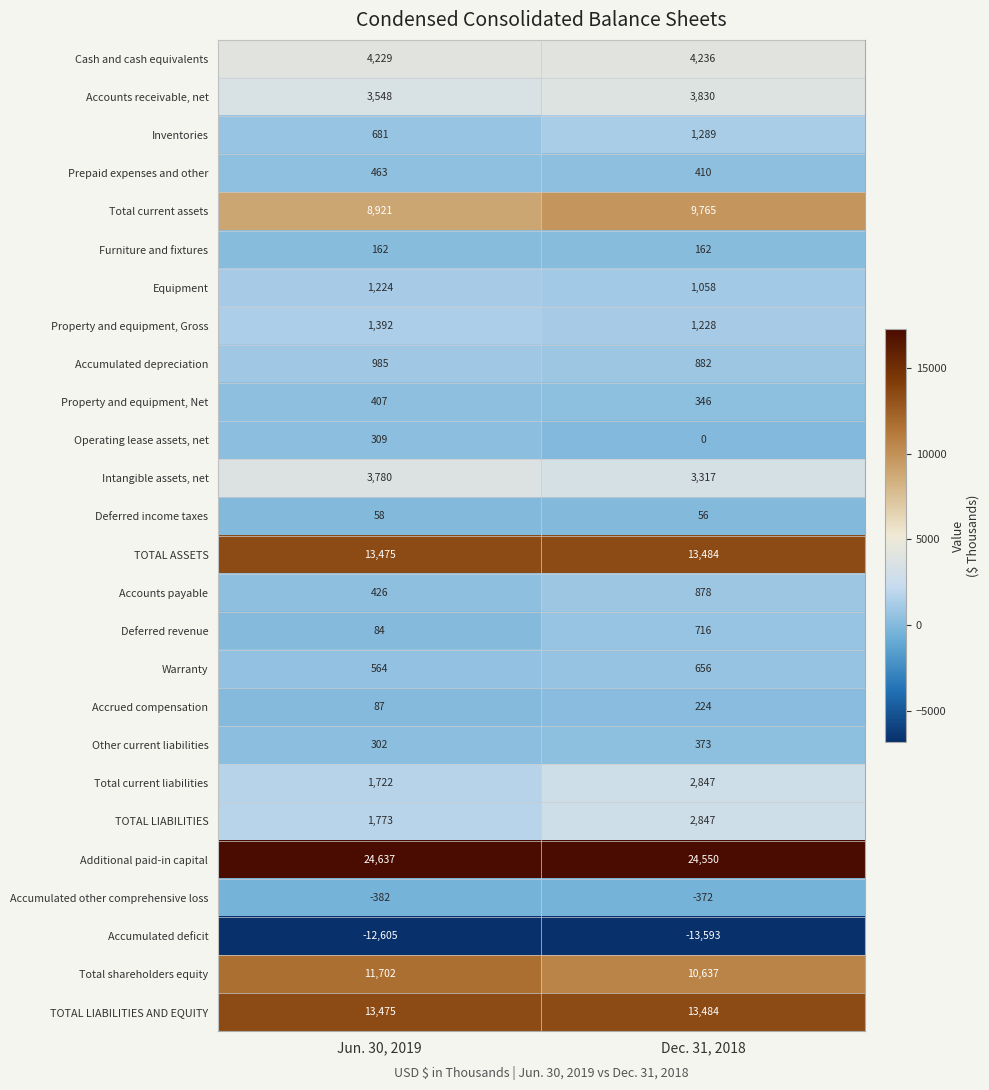

Between Jun. 30, 2019 and Dec. 31, 2018, which series saw the biggest shift?

Total current liabilities